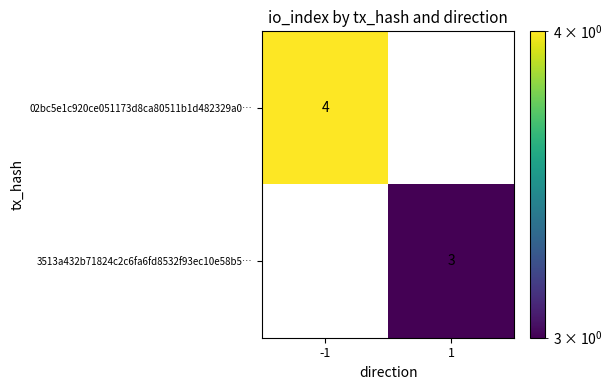

Read the 02bc5e1c920ce051173d8ca80511b1d482329a0… value at -1.

4